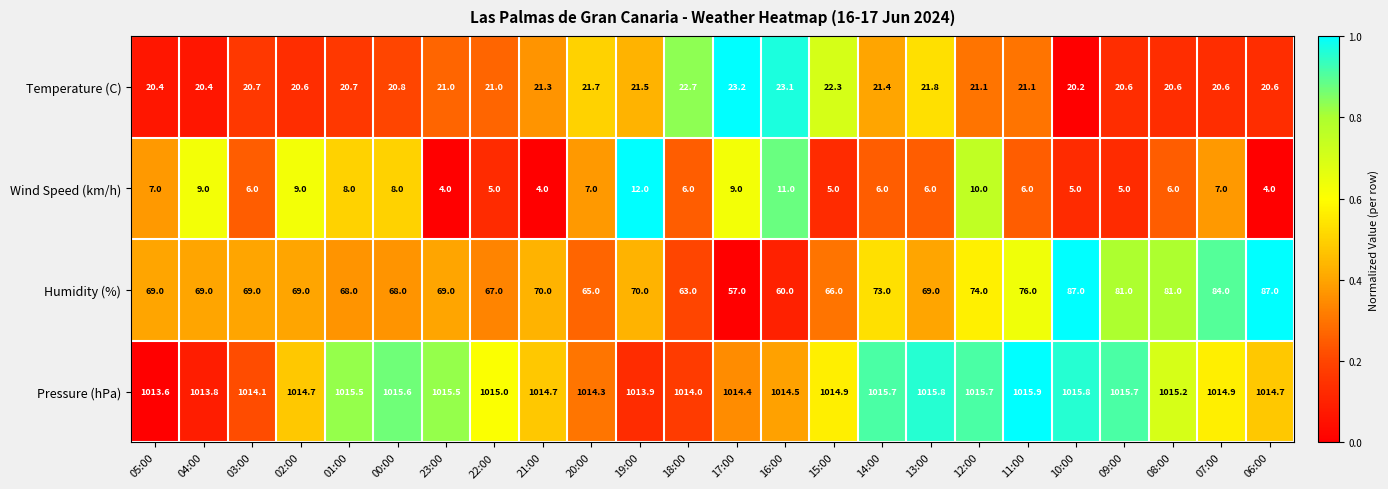

At which category is the sum across all series the highest?

10:00